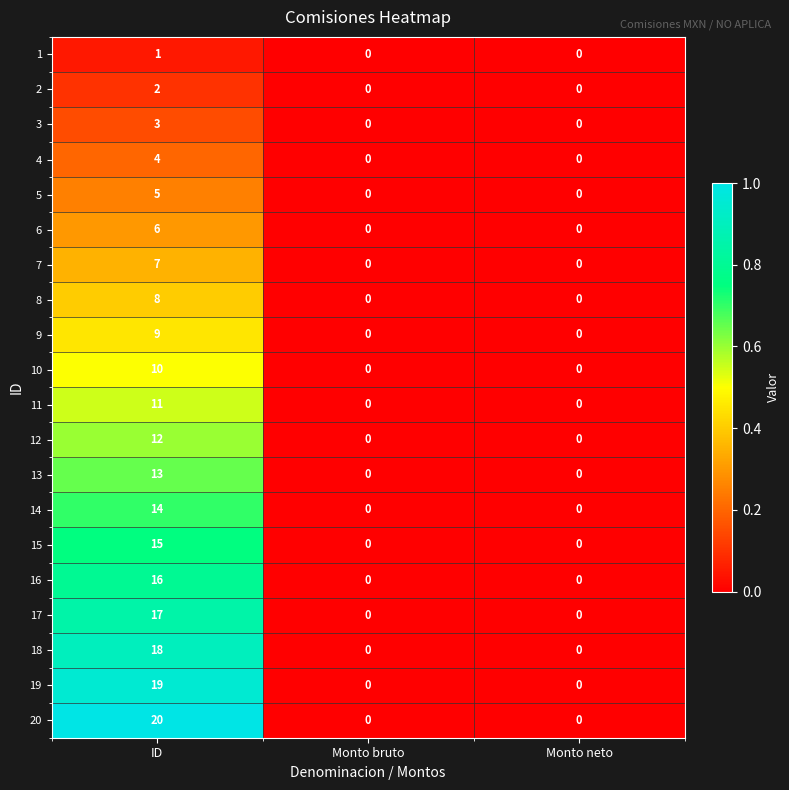

How many 4 values are between 0 and 4?

3